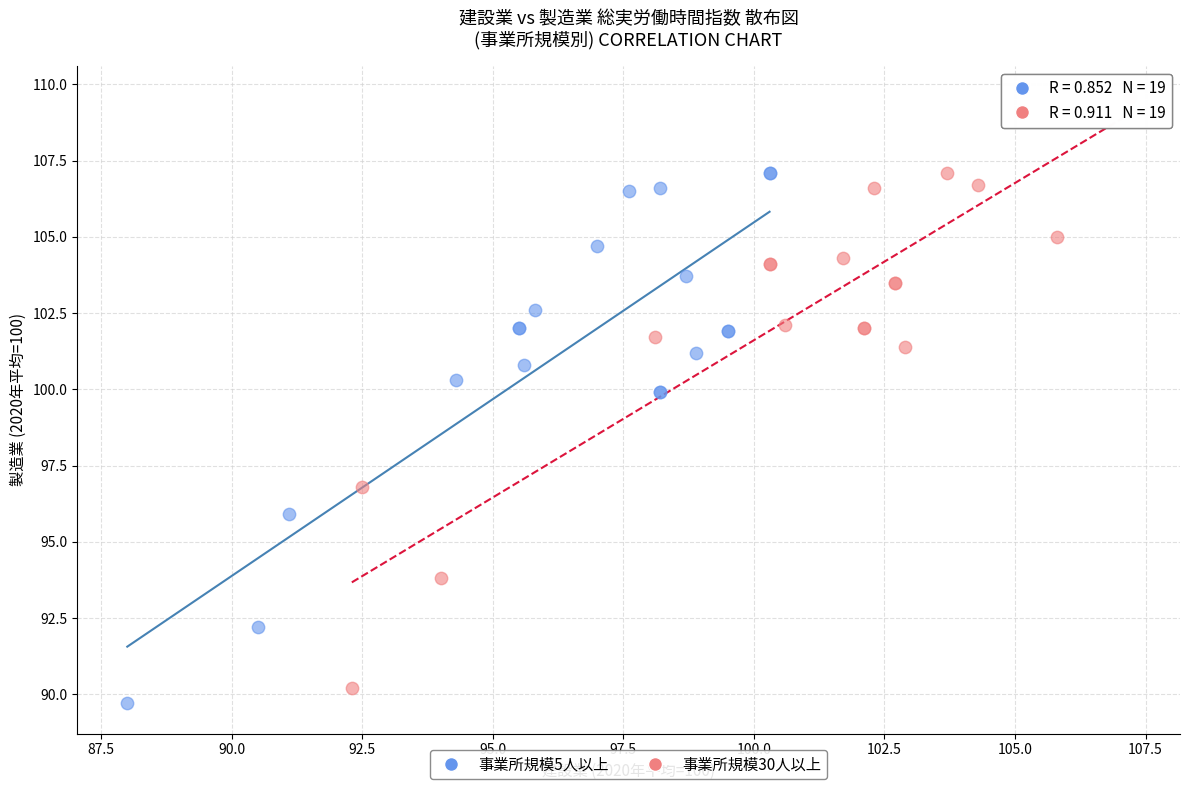

Which series has the largest Y range (max minus min)?

事業所規模30人以上